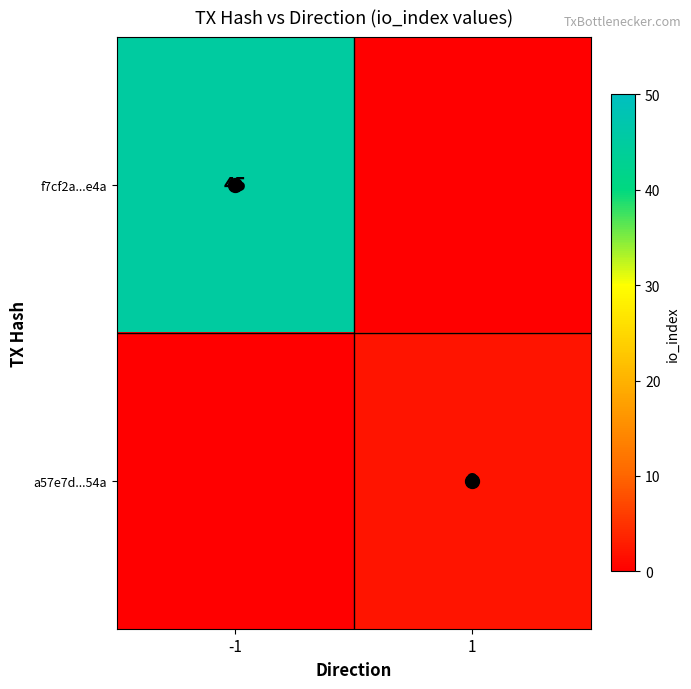

Is it true that a57e7d...54a equals 3 at 1?

False